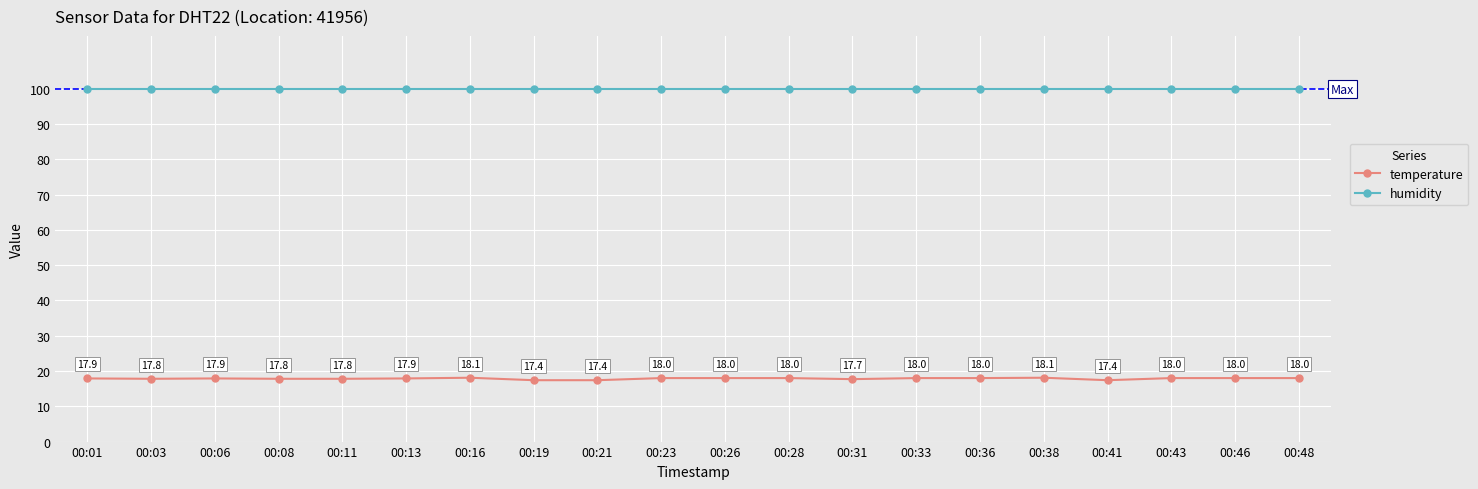

True or false: temperature and humidity intersect in this chart.

False